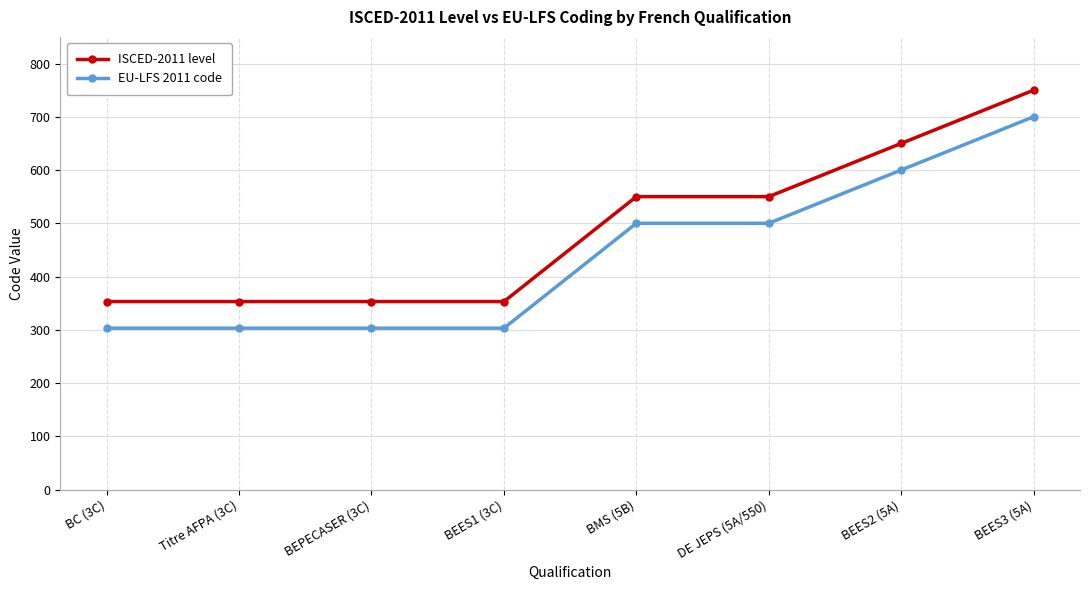

Rank the series by their average value, from lowest to highest.

EU-LFS 2011 code, ISCED-2011 level